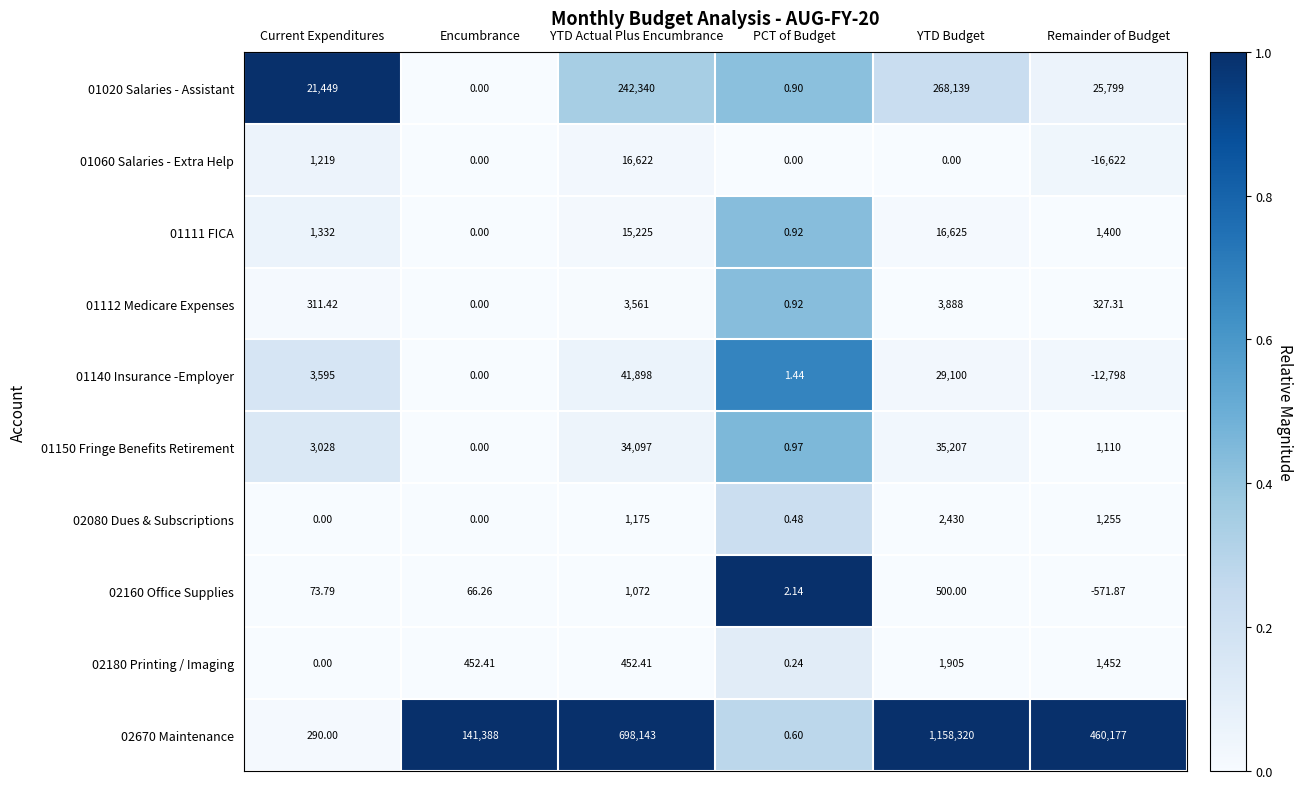

At which category is the sum across all series the highest?

YTD Budget